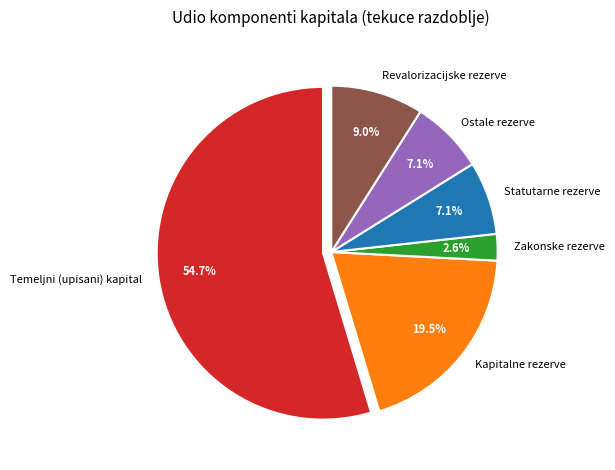

To the nearest percent, what portion does Statutarne rezerve represent?

7%